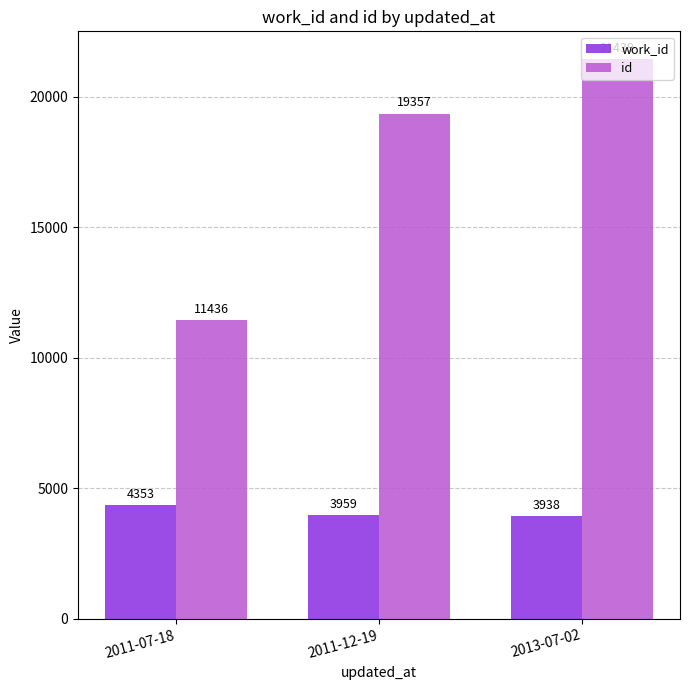

Reading left to right, transcribe all the data shown in this chart.

work_id: 4353	3959	3938
id: 11436	19357	21439